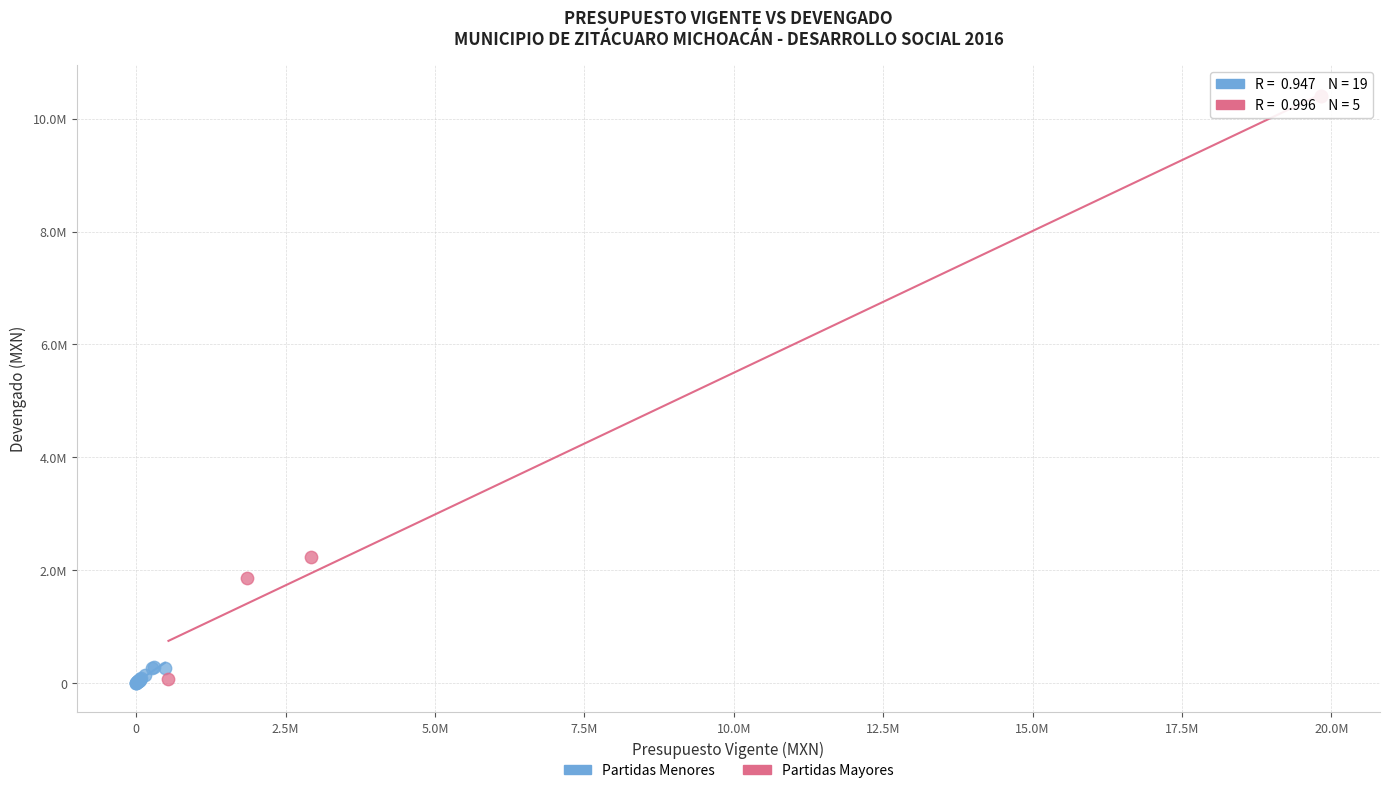

What are all the series names shown in the legend?

Partidas Menores, Partidas Mayores